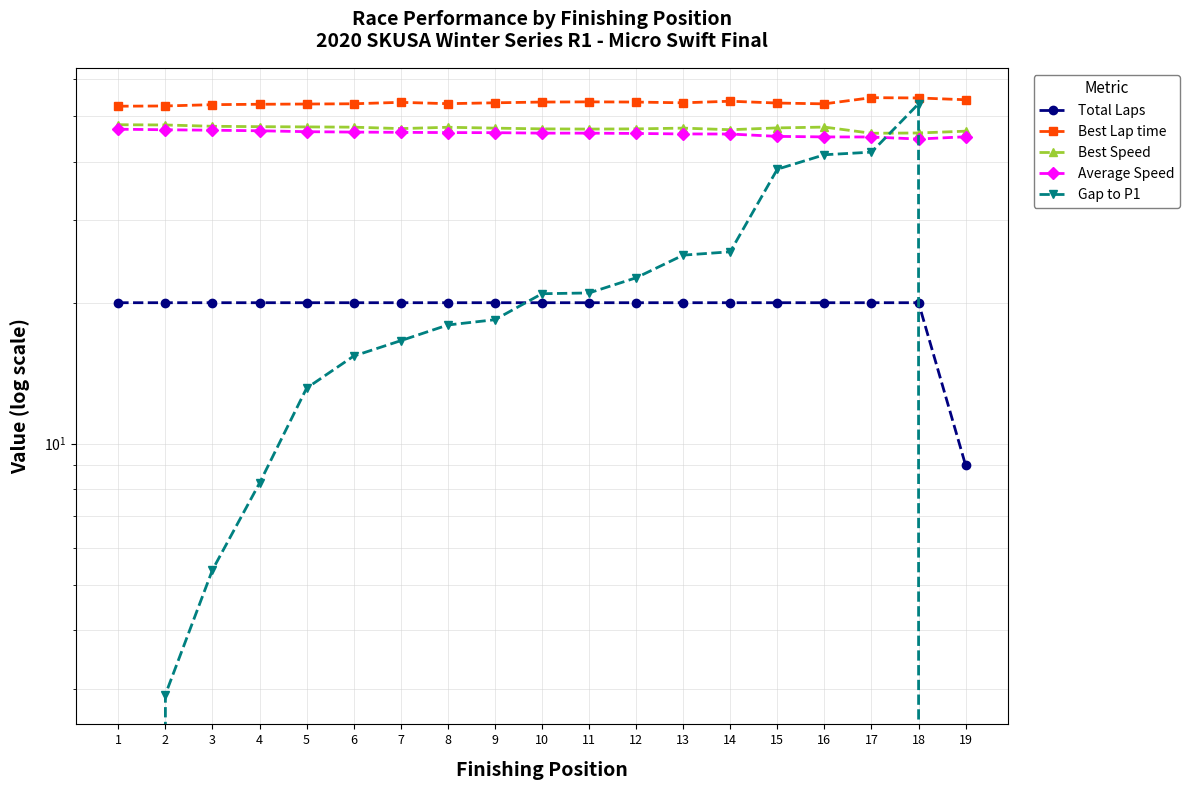

At how many categories does at least one series exceed 36?

19